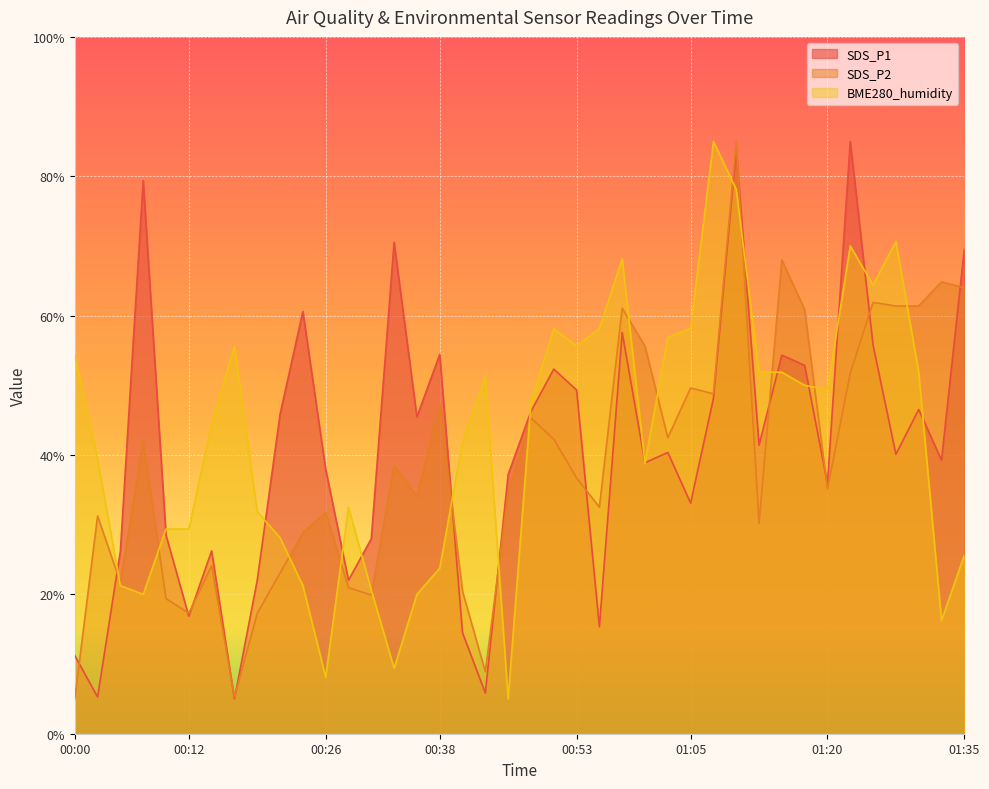

At which category is the sum across all series the highest?

01:10